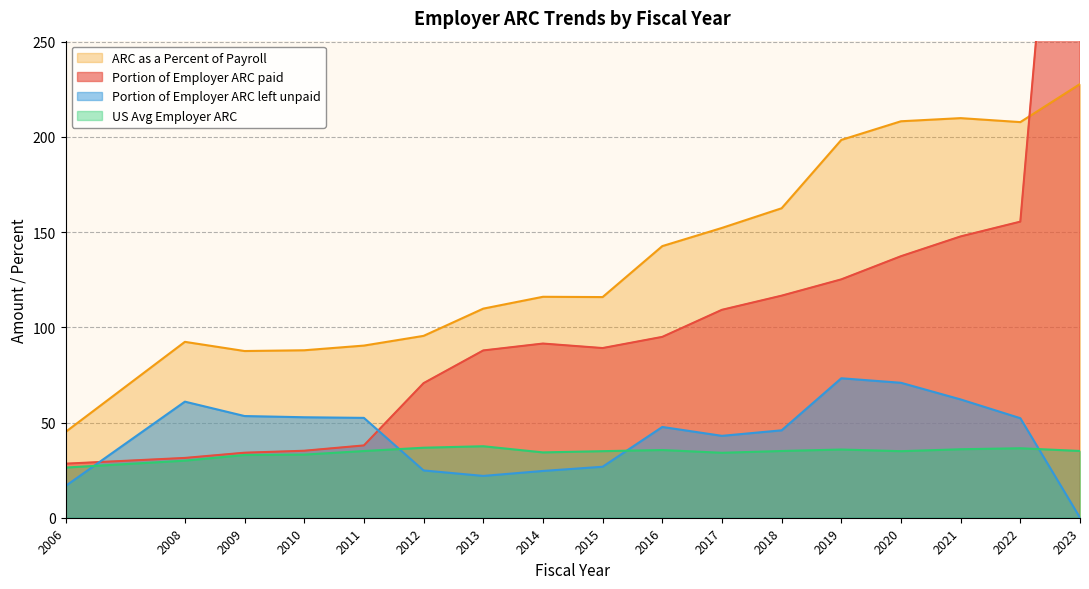

Where does the Portion of Employer ARC left unpaid series first go above 47?

2008